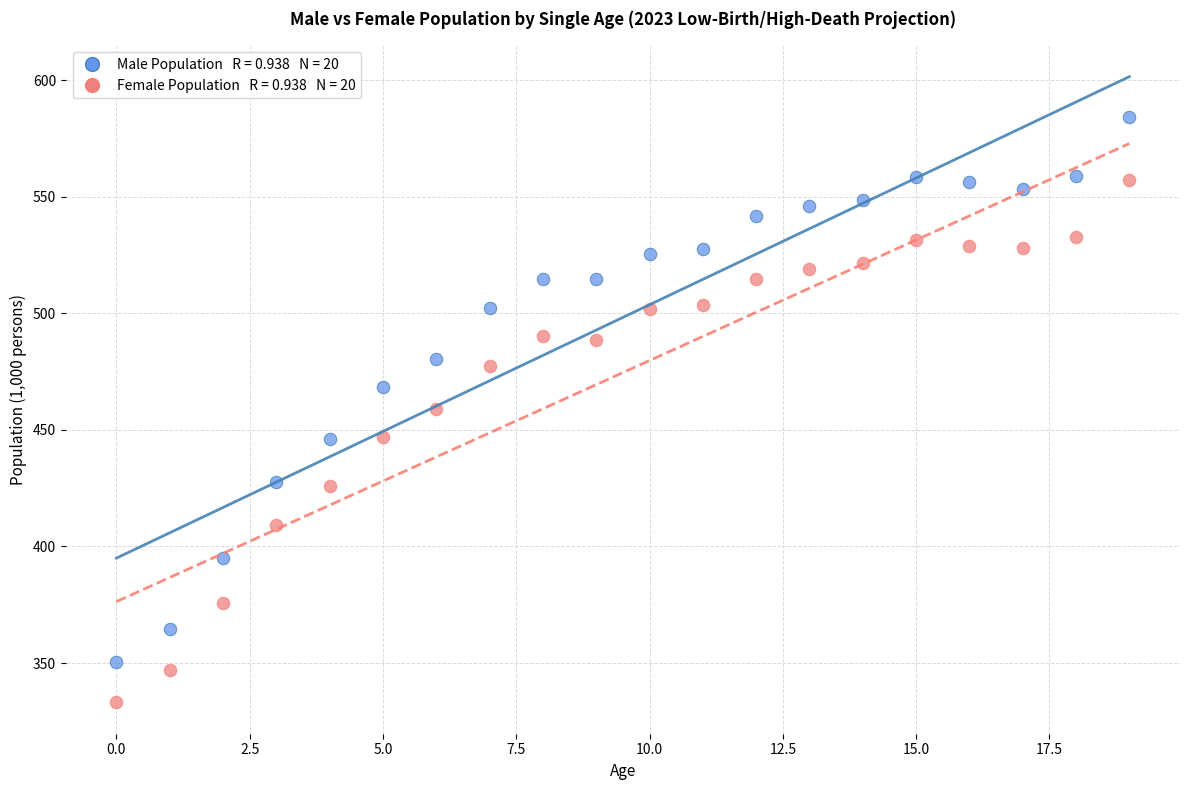

Across all data points, what is the range of Y values (max minus min)?

250.9